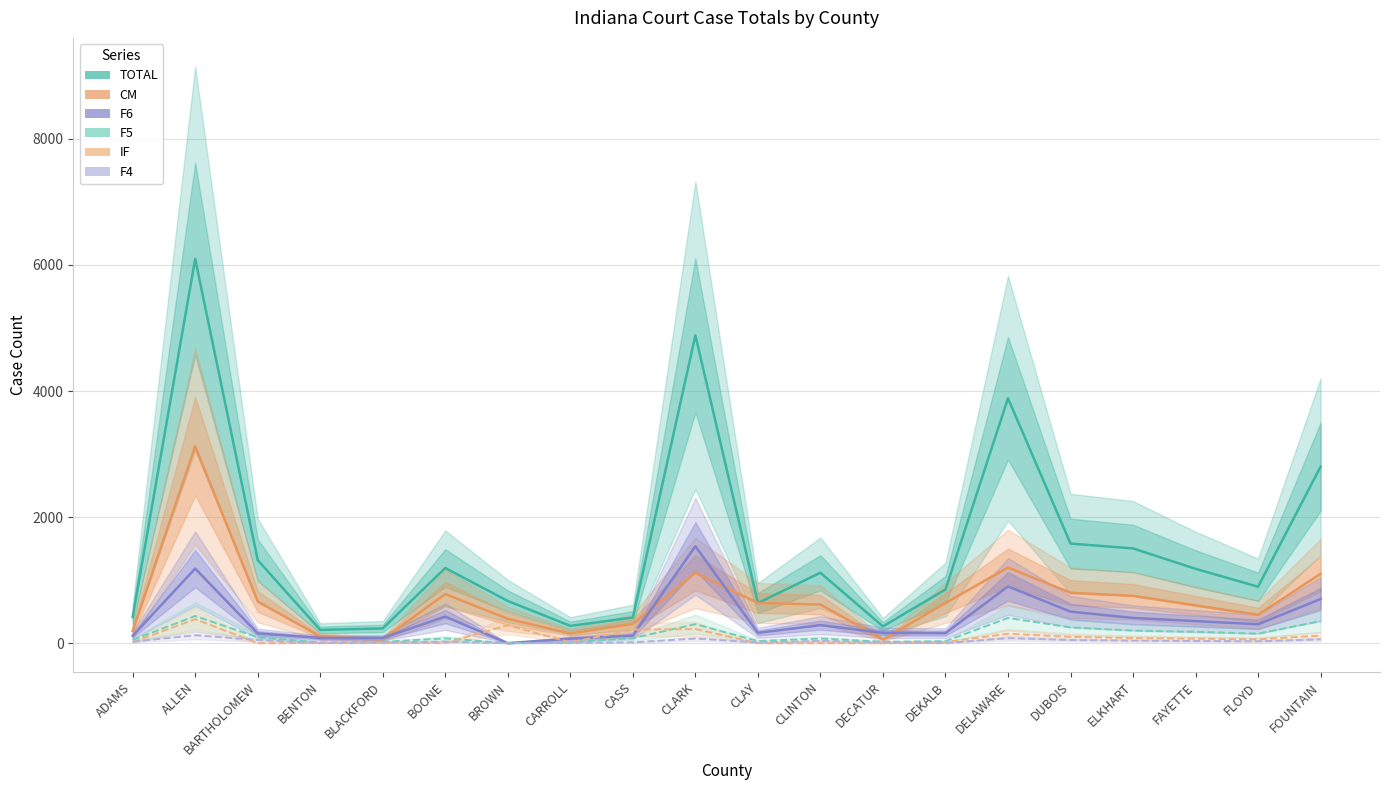

Which has a higher value, CLARK or ALLEN?

ALLEN